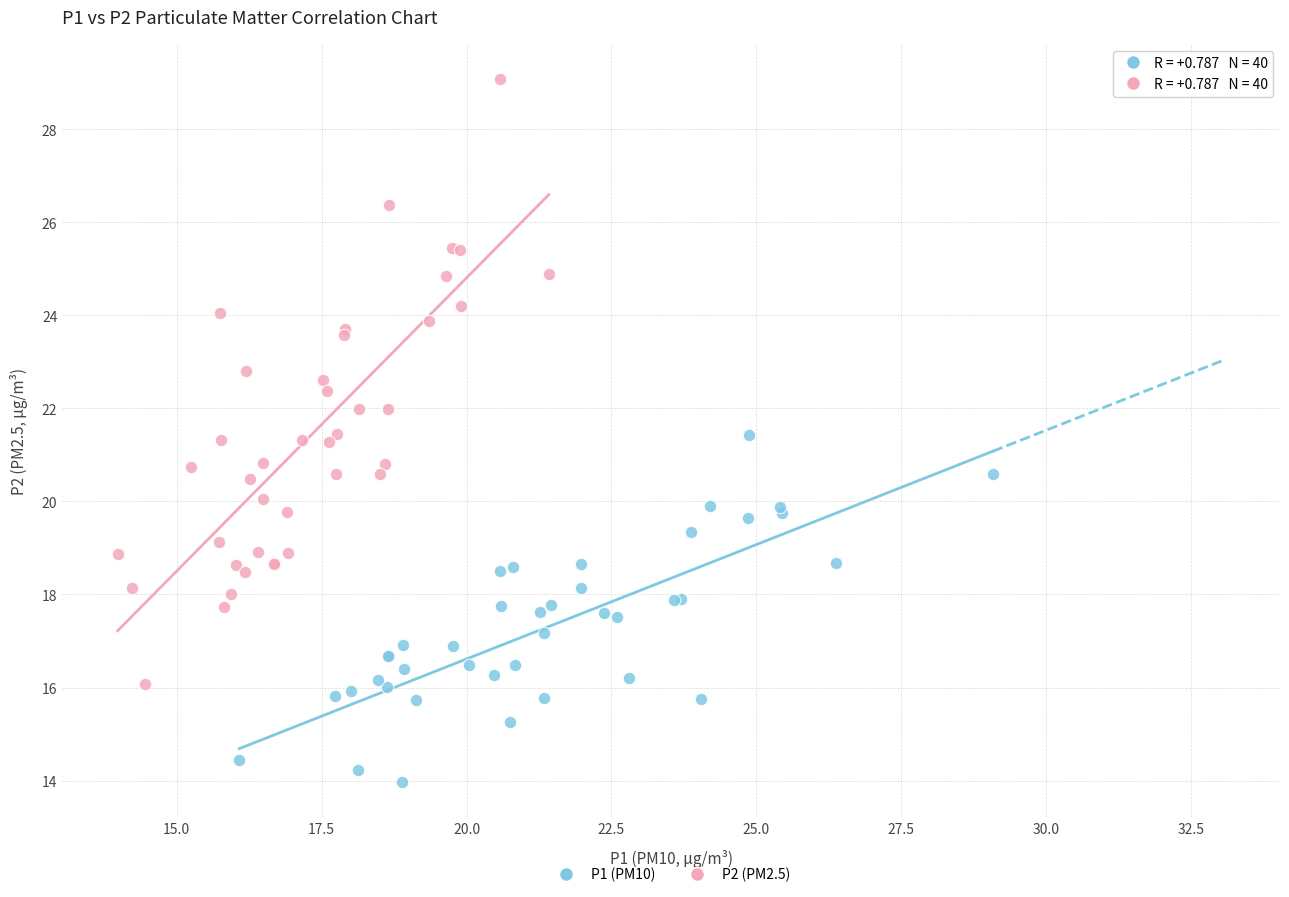

Which series contains the lowest Y value?

P1 (PM10)